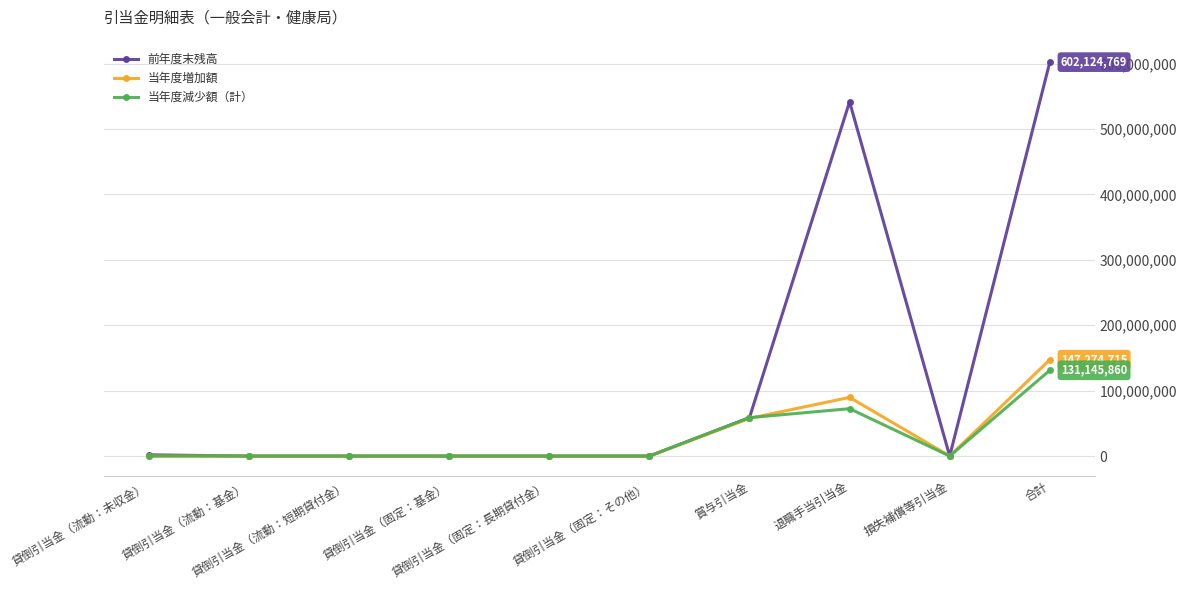

Is this an area chart (filled region under the line)?

No